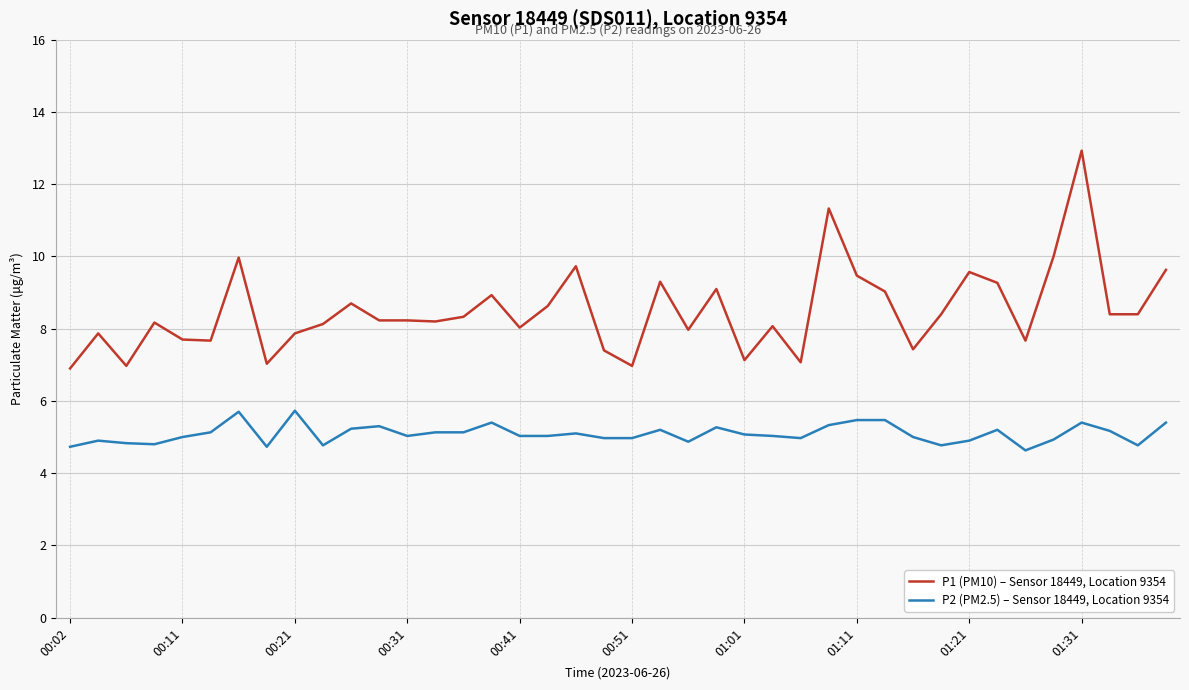

Which series has the largest total across all categories?

P1 (PM10) – Sensor 18449, Location 9354